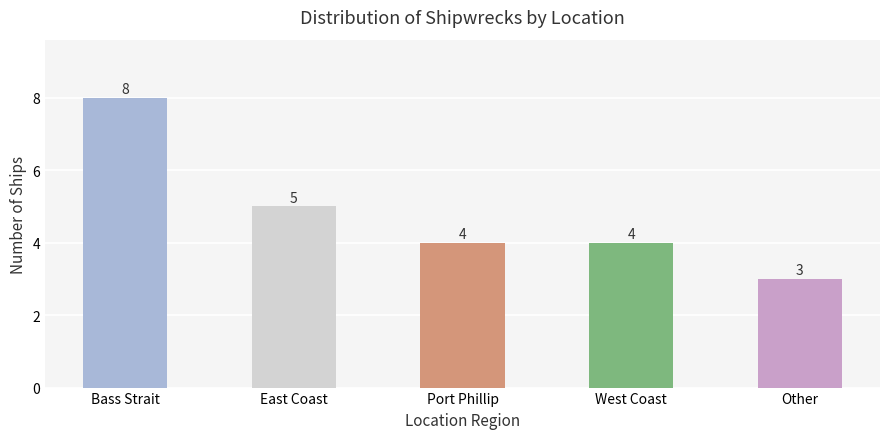

What is the value of the 4th bar from the left?

4